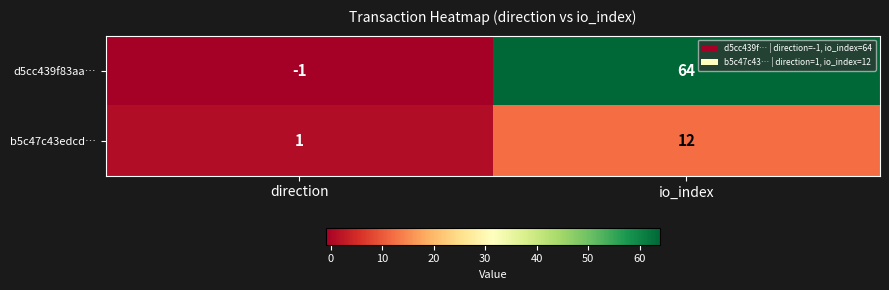

What is the difference between the d5cc439f83aa… values at direction and io_index?

65